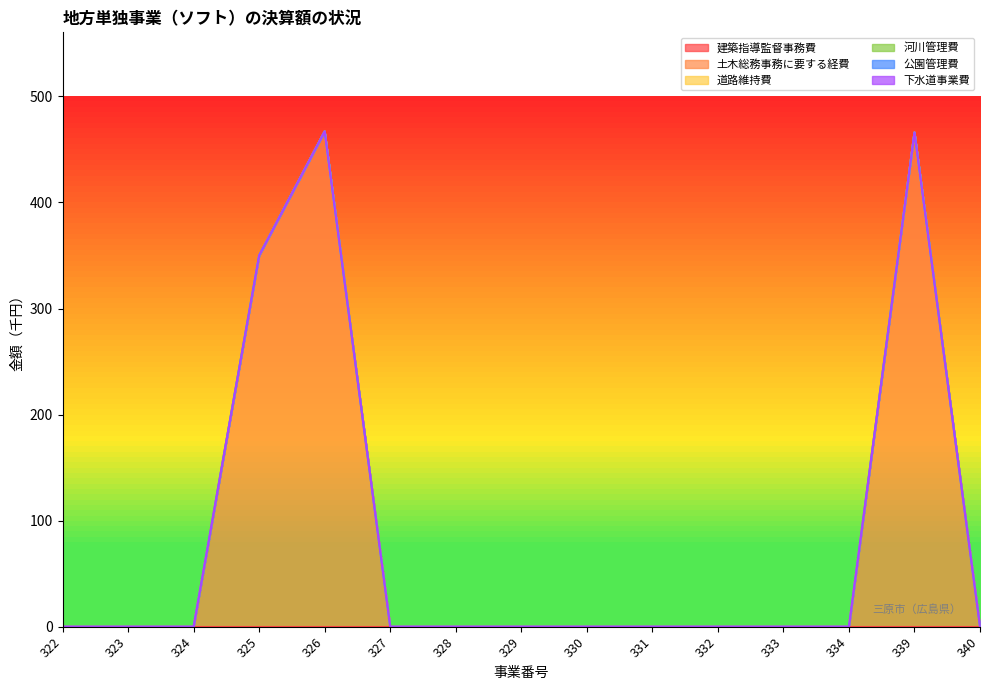

Does the chart have visible grid lines?

No